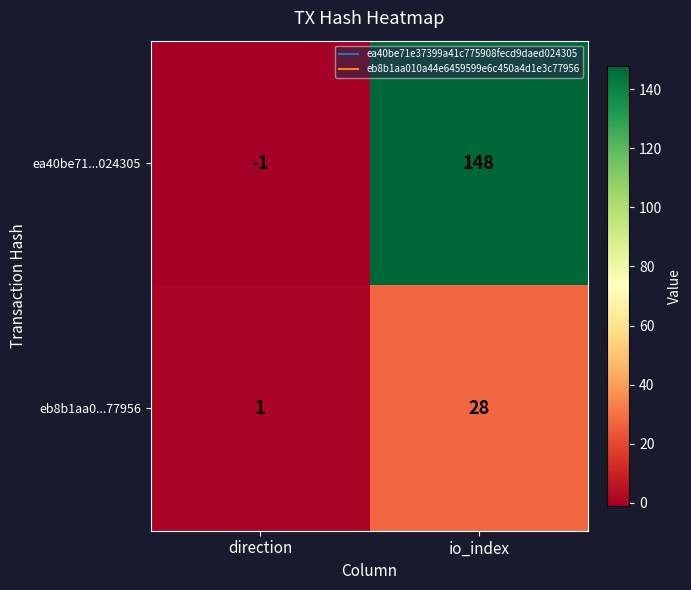

How many data points does each series have?

2